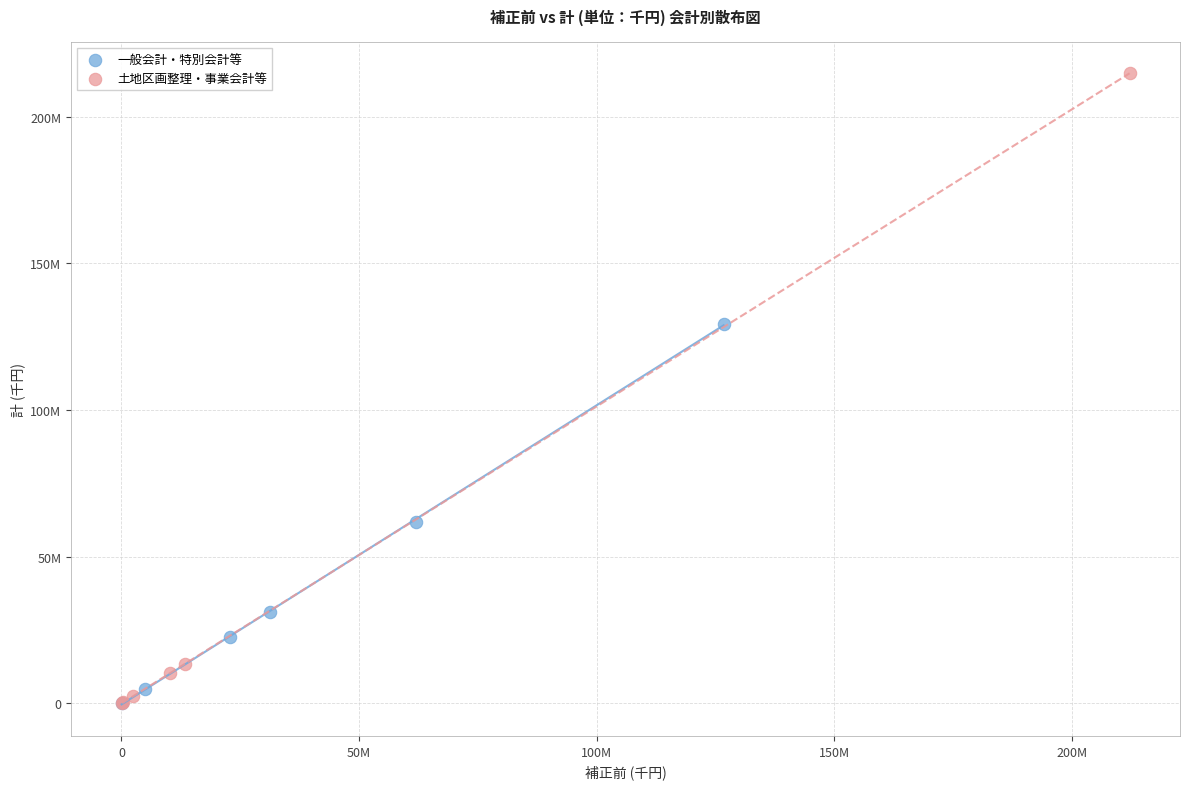

Which series has the largest Y range (max minus min)?

土地区画整理・事業会計等